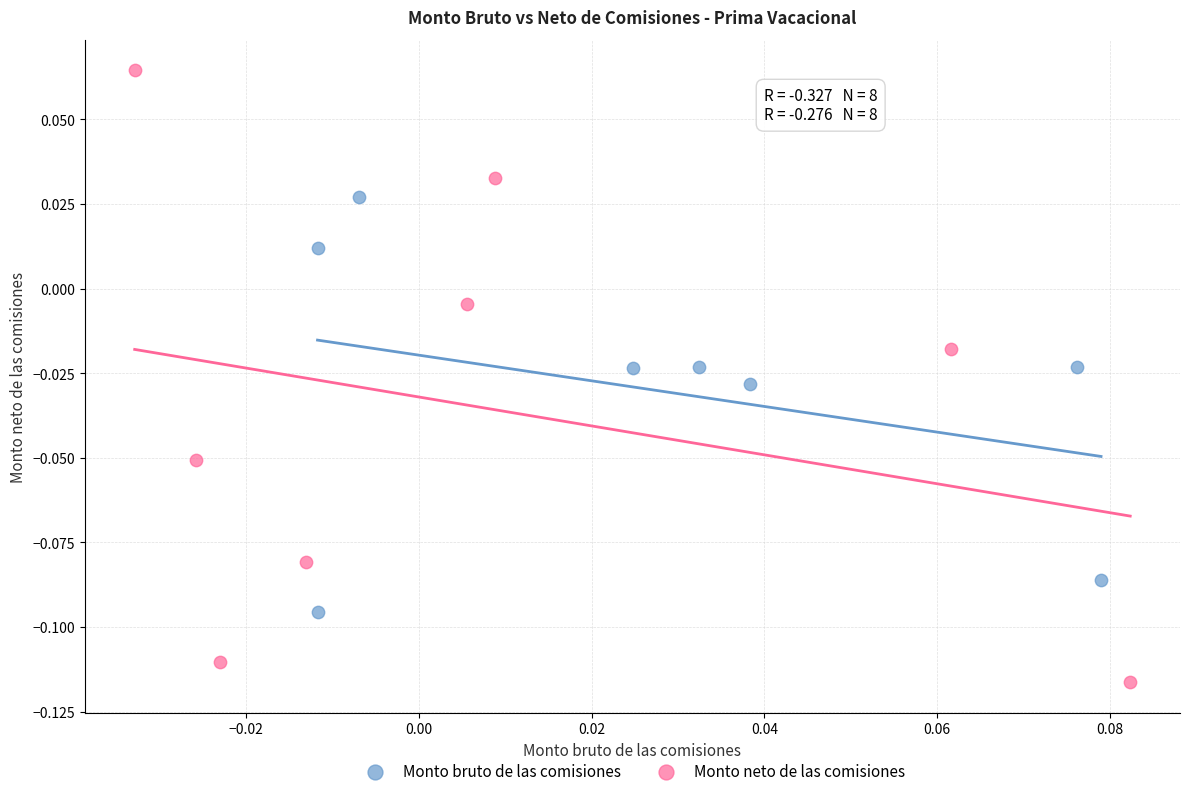

Which series contains the highest Y value?

Monto neto de las comisiones